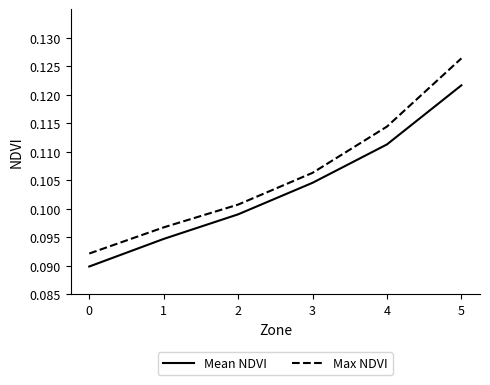

At which category is the sum across all series the highest?

5